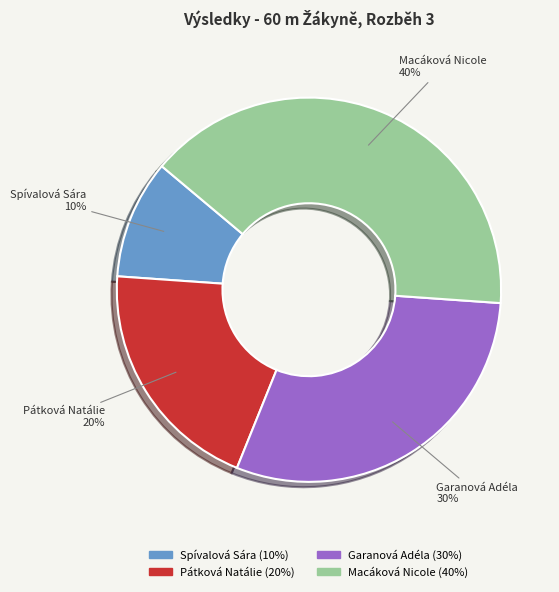

To the nearest percent, what percentage of the pie is Pátková Natálie?

20%